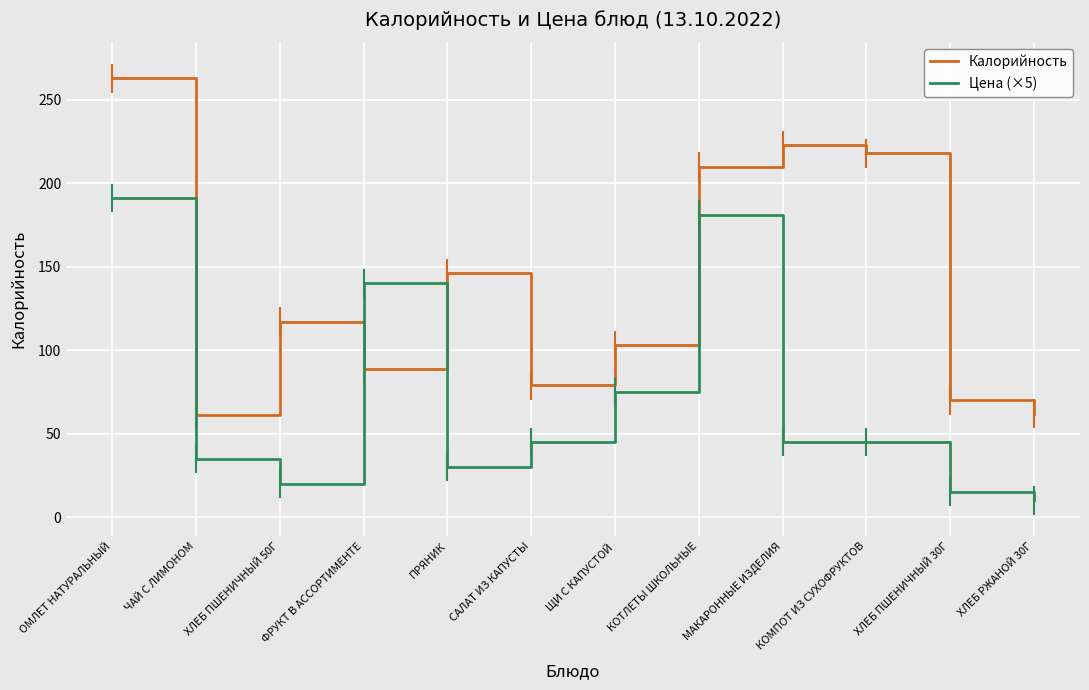

What is the spread (max minus min) of values at МАКАРОННЫЕ ИЗДЕЛИЯ?

178.0